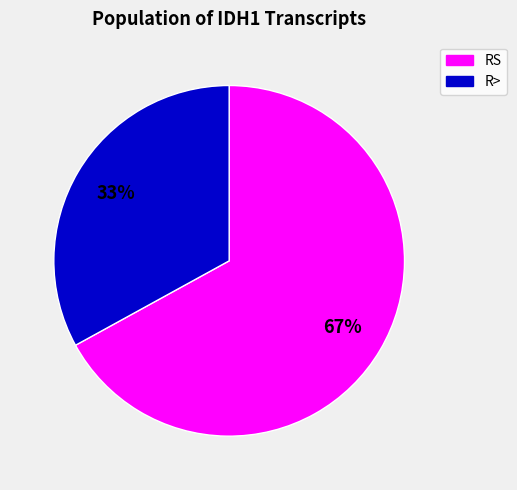

Does any single category account for the majority?

Yes